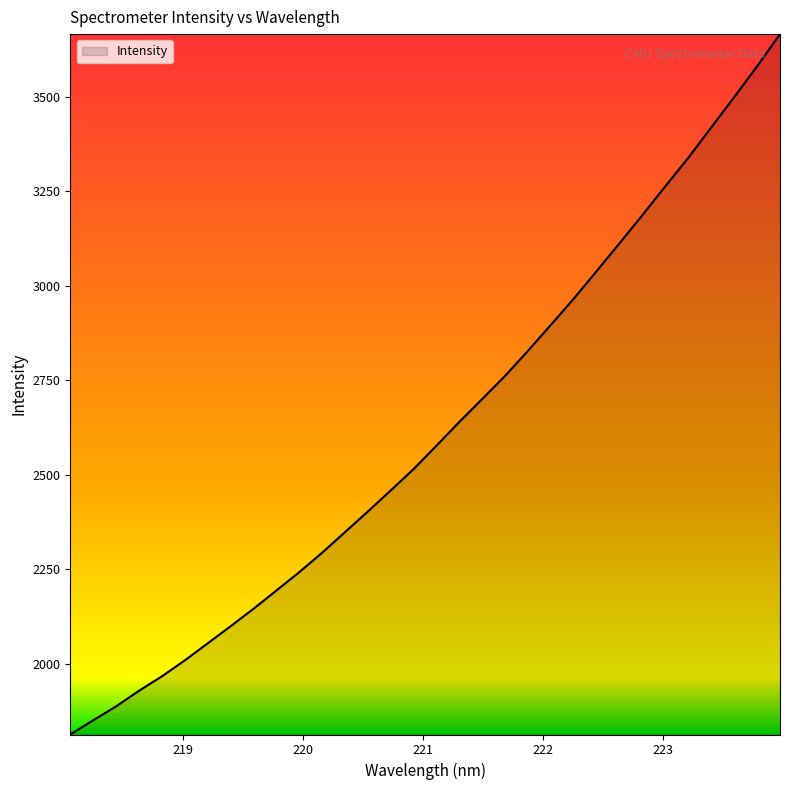

What is the difference between the maximum and minimum values?

1853.3